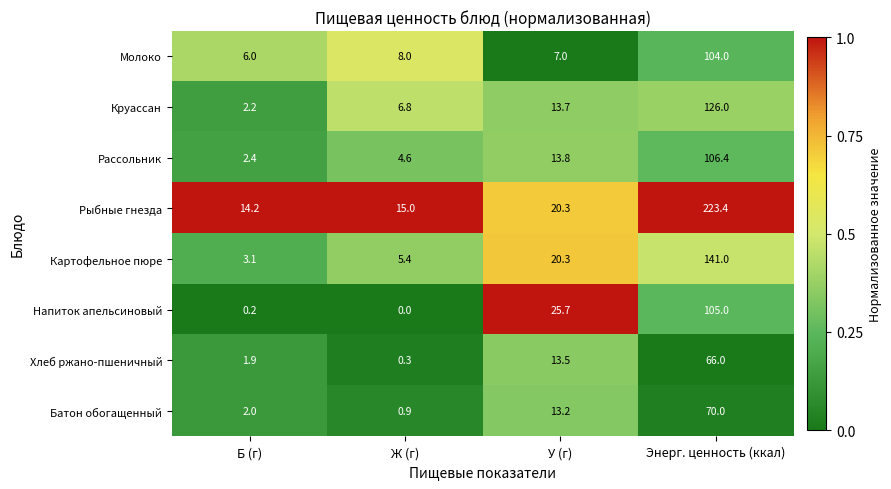

What is the total value across all series at Энерг. ценность (ккал)?

941.8